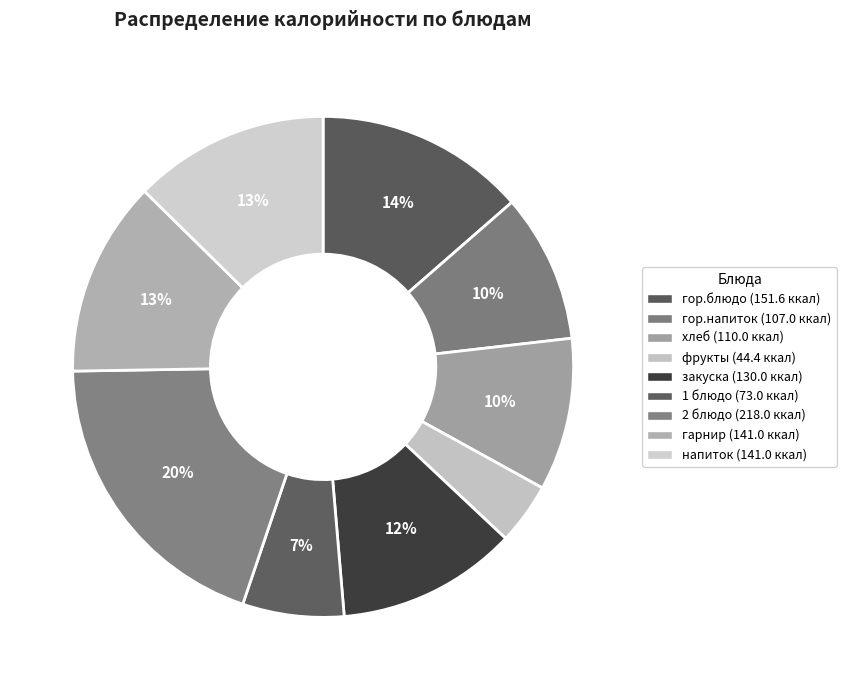

What percentage is the 1 блюдо slice, to the nearest percent?

7%